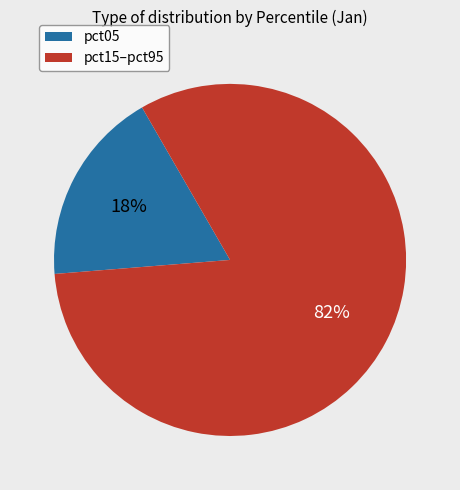

To the nearest percent, what is the average slice percentage?

50%